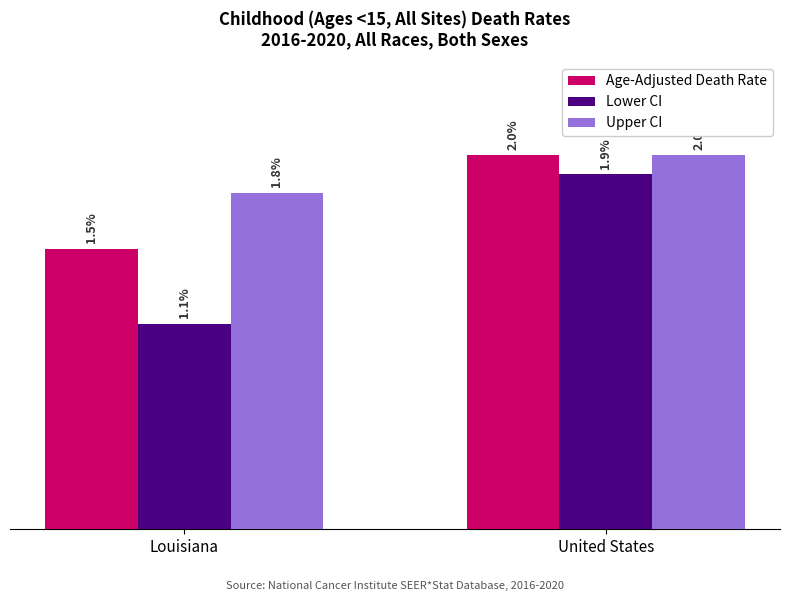

Rank the categories by Age-Adjusted Death Rate value from highest to lowest.

United States, Louisiana